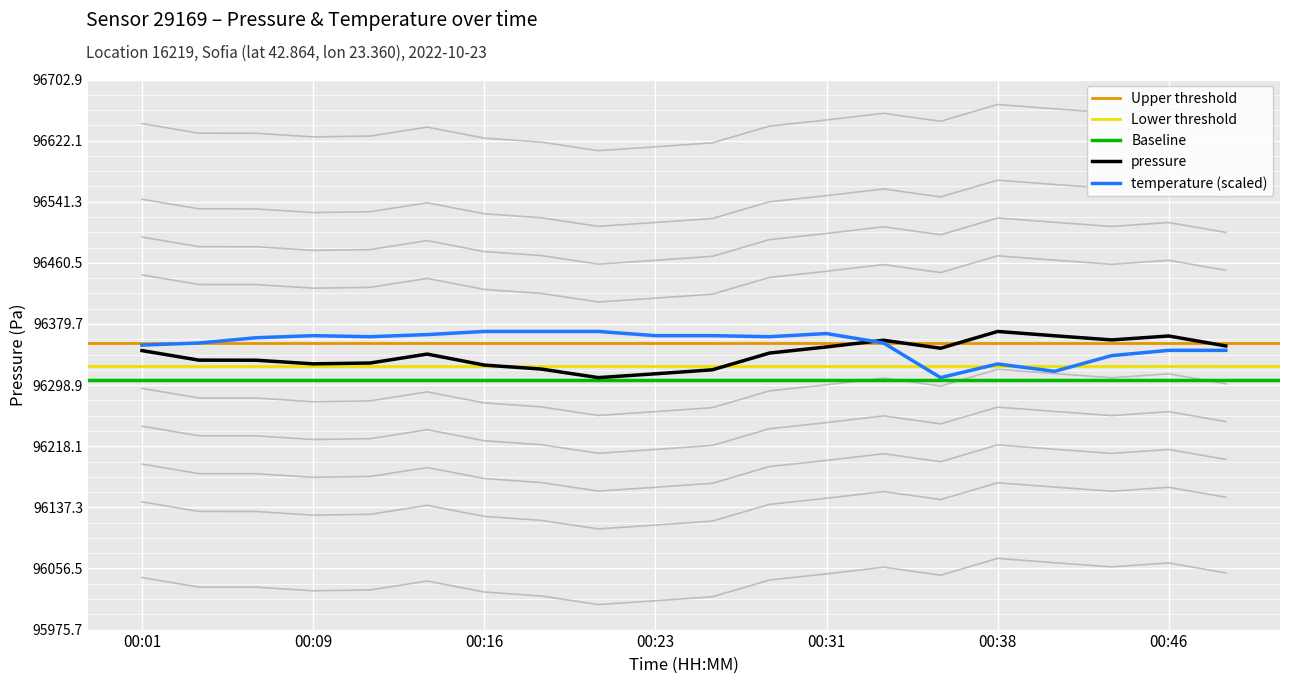

Is the value of temperature at 00:09 greater than the value of pressure at 00:41?

Yes